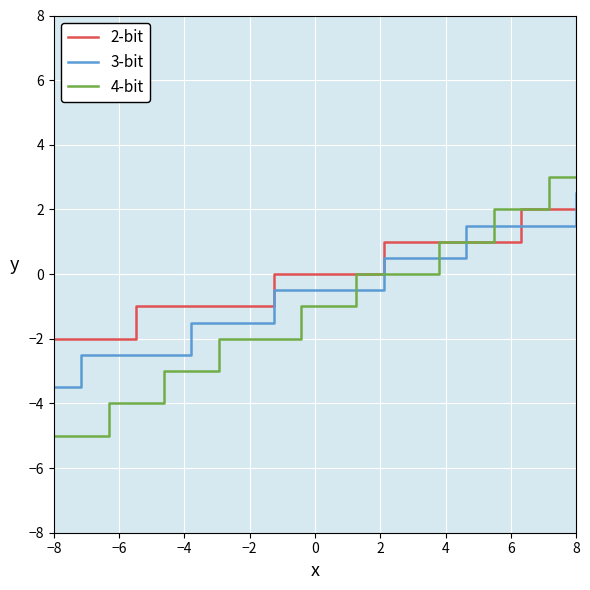

Which series has the largest range (max minus min)?

4-bit